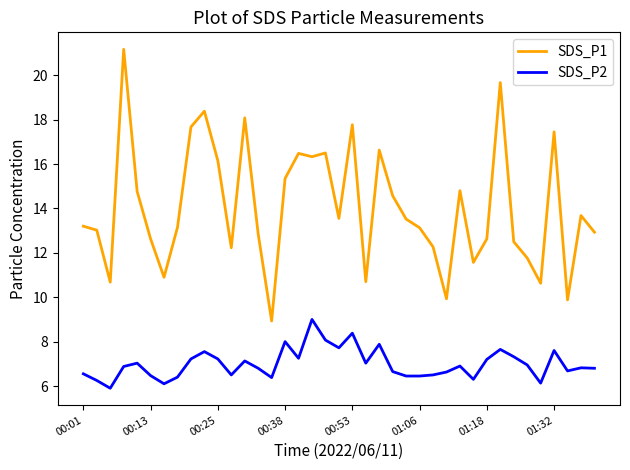

Which series has the largest total across all categories?

SDS_P1